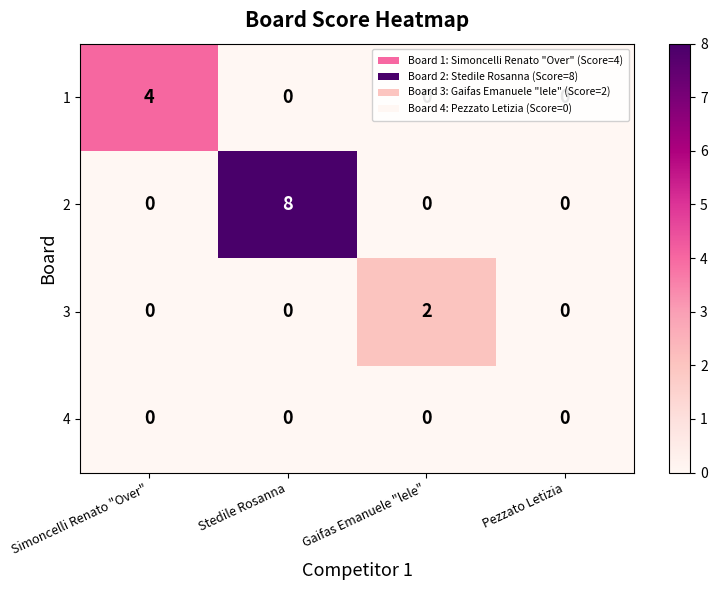

What is the difference between the highest and lowest values at Stedile Rosanna?

8